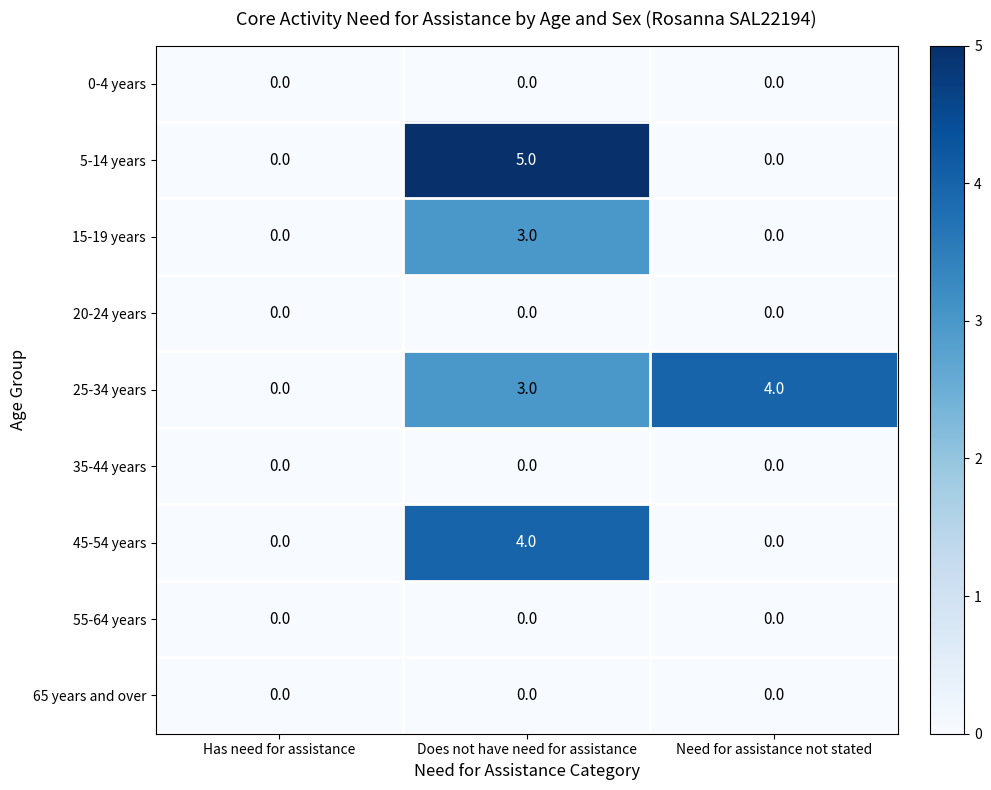

What is the difference between the highest and lowest values at Does not have need for assistance?

5